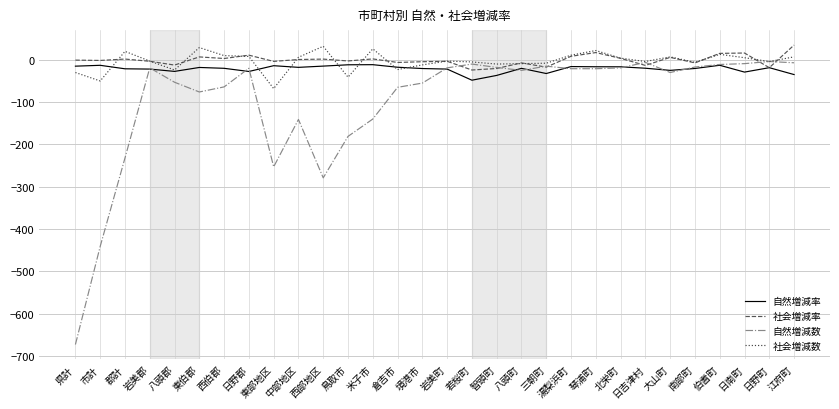

What is the difference between the highest and lowest values at 大山町?

37.0